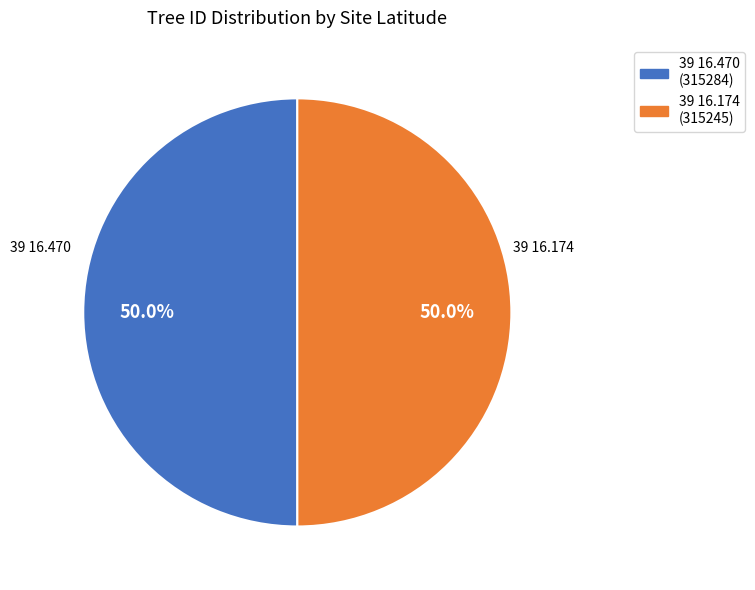

How many segments does this pie chart have?

2